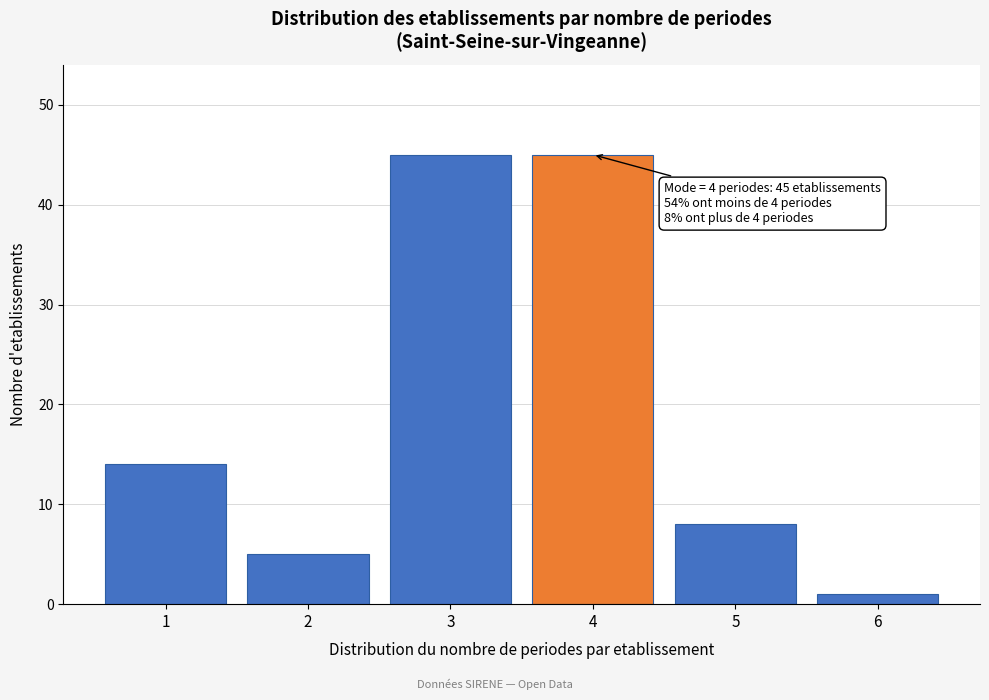

Reading right to left, extract all data points from this chart.

1	8	45	45	5	14